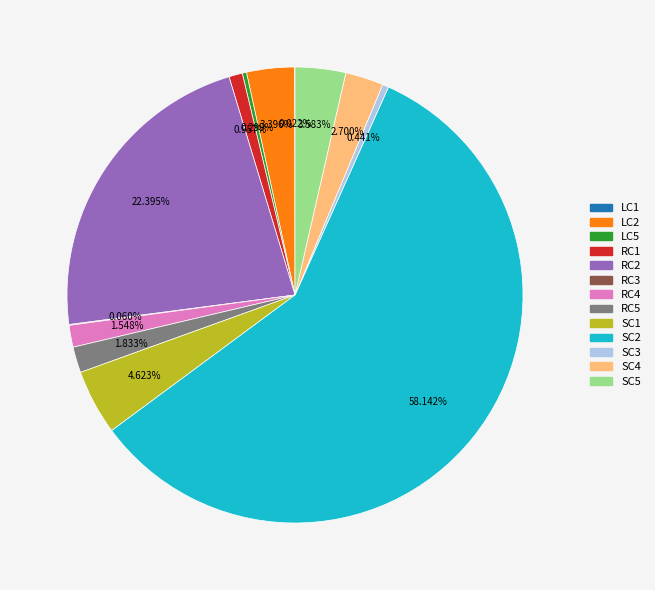

Does any single category account for the majority?

Yes